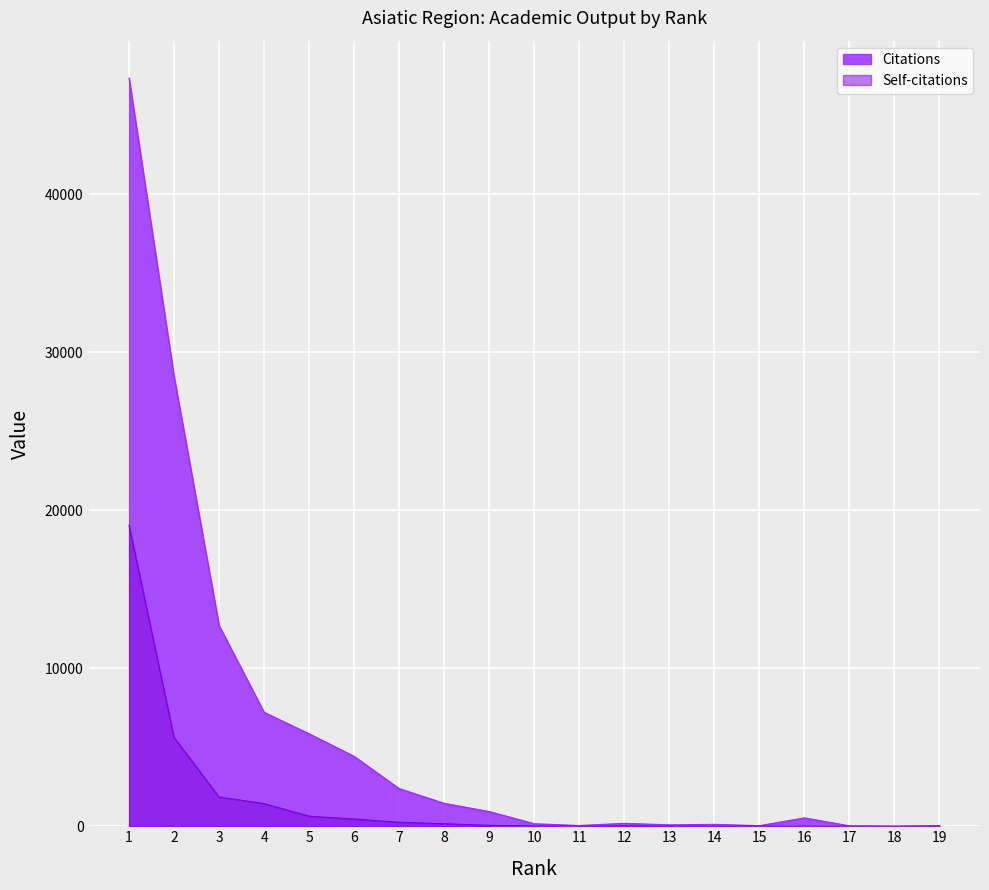

Which series has the widest spread of values?

Citations